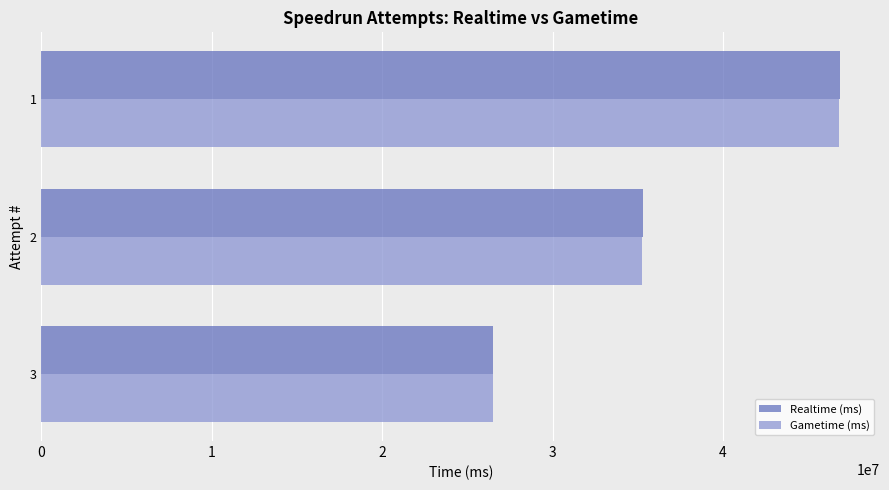

What are all the series names shown in the legend?

Realtime (ms), Gametime (ms)